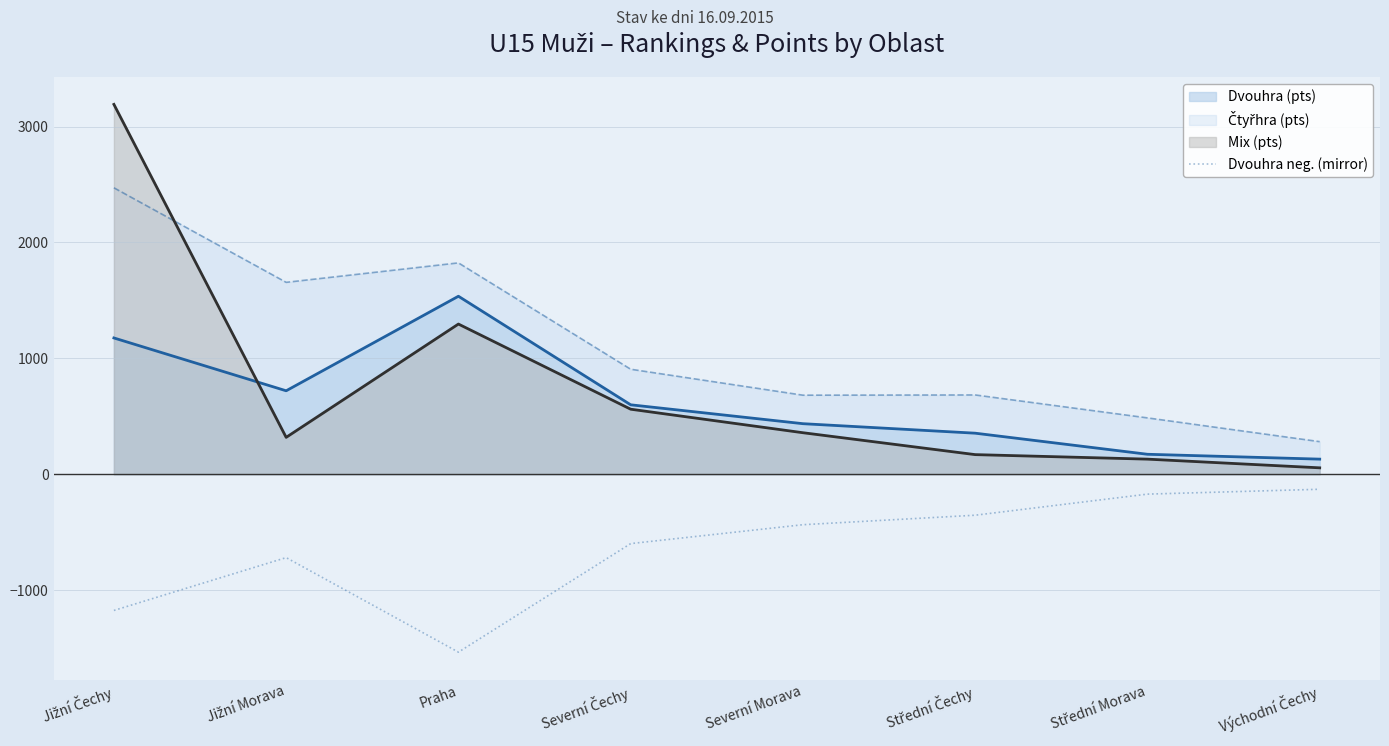

What is the smallest value displayed?

-1536